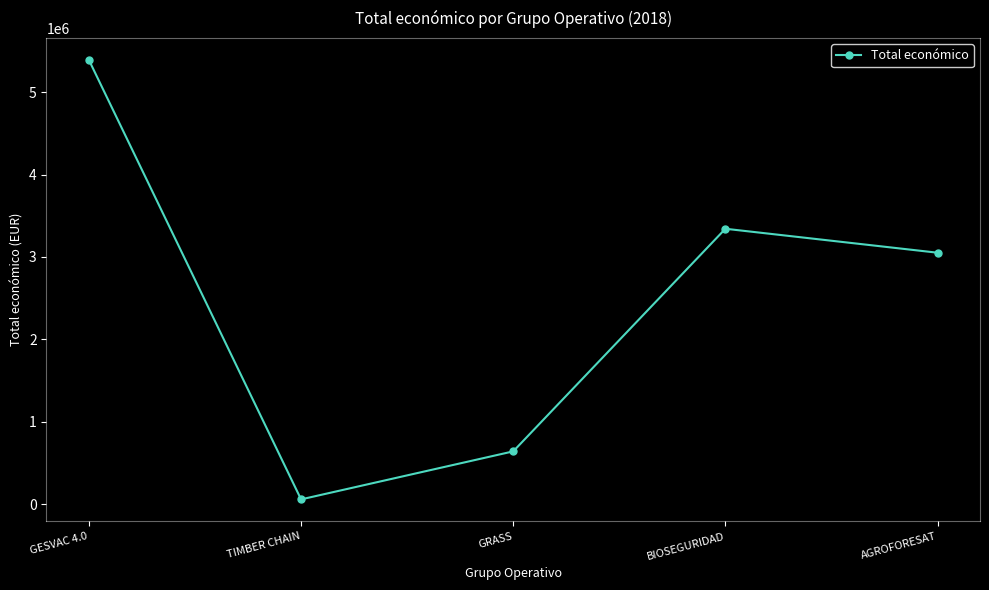

Is it true that the value at AGROFORESAT is 3051573?

True